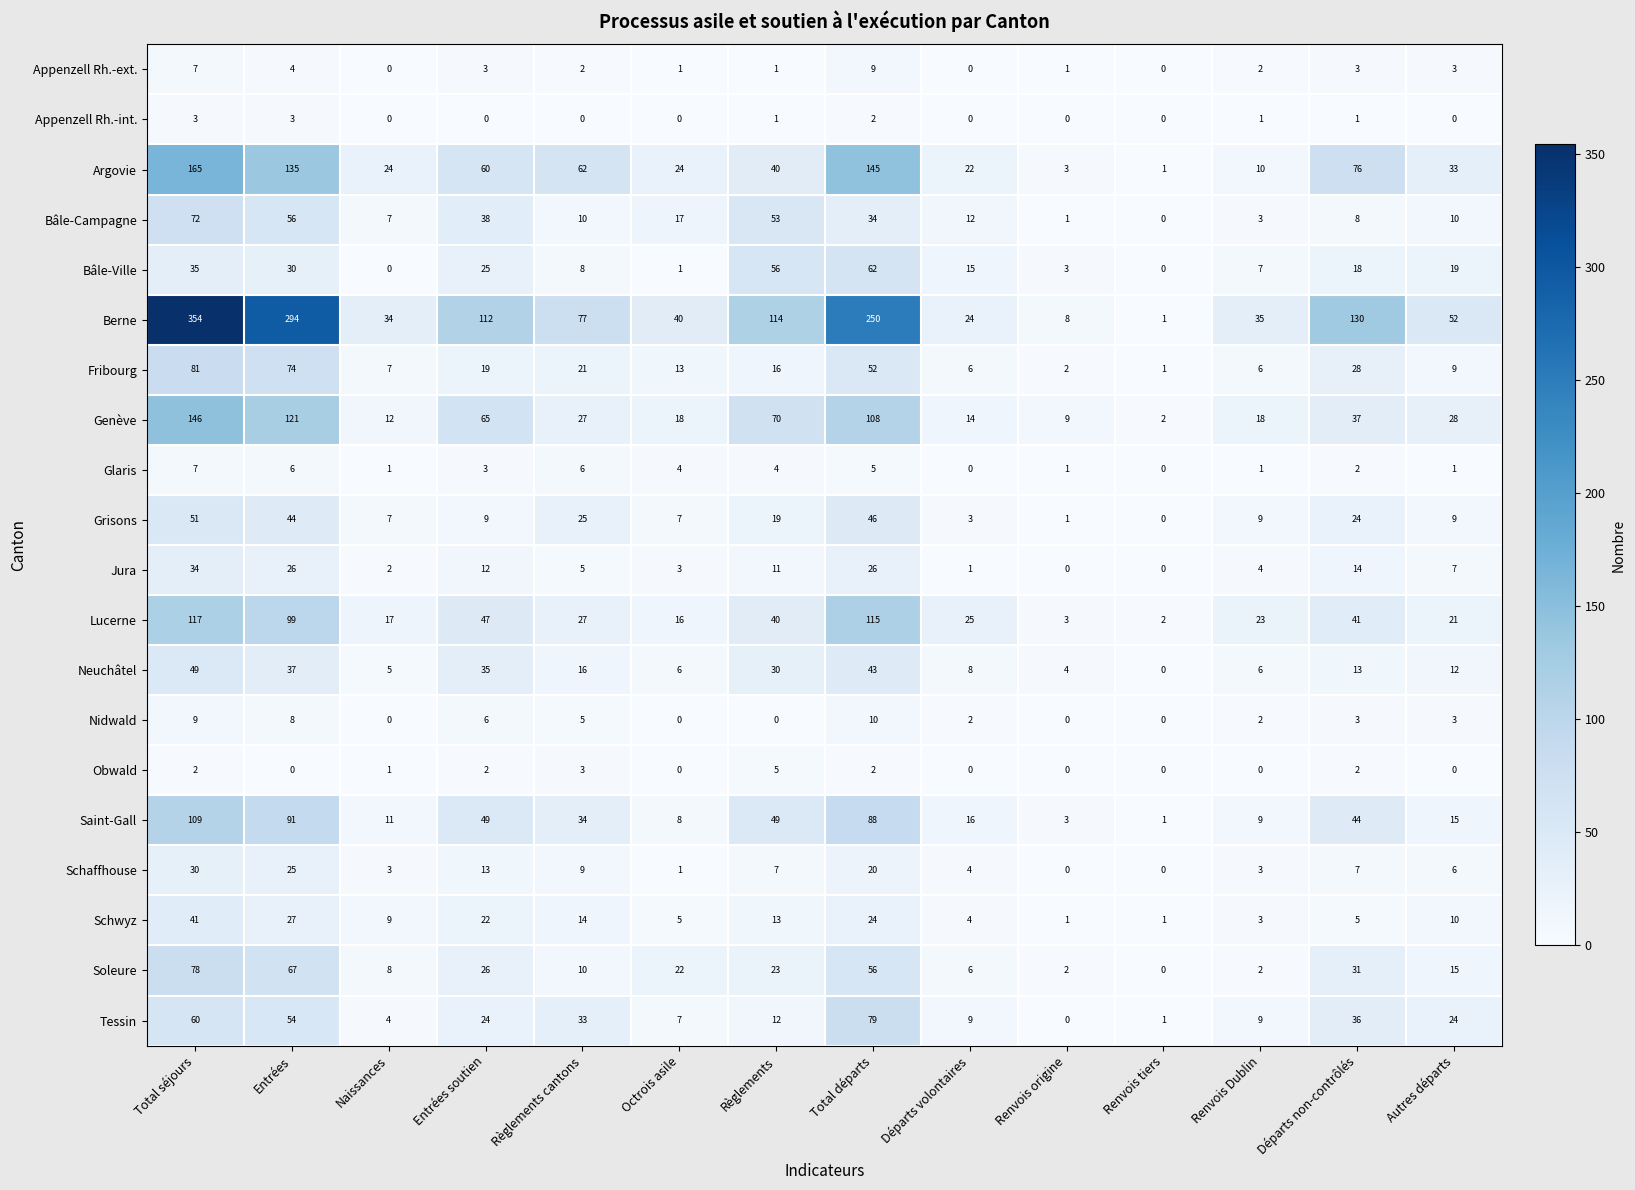

What is the total value across all series at Renvois tiers?

10